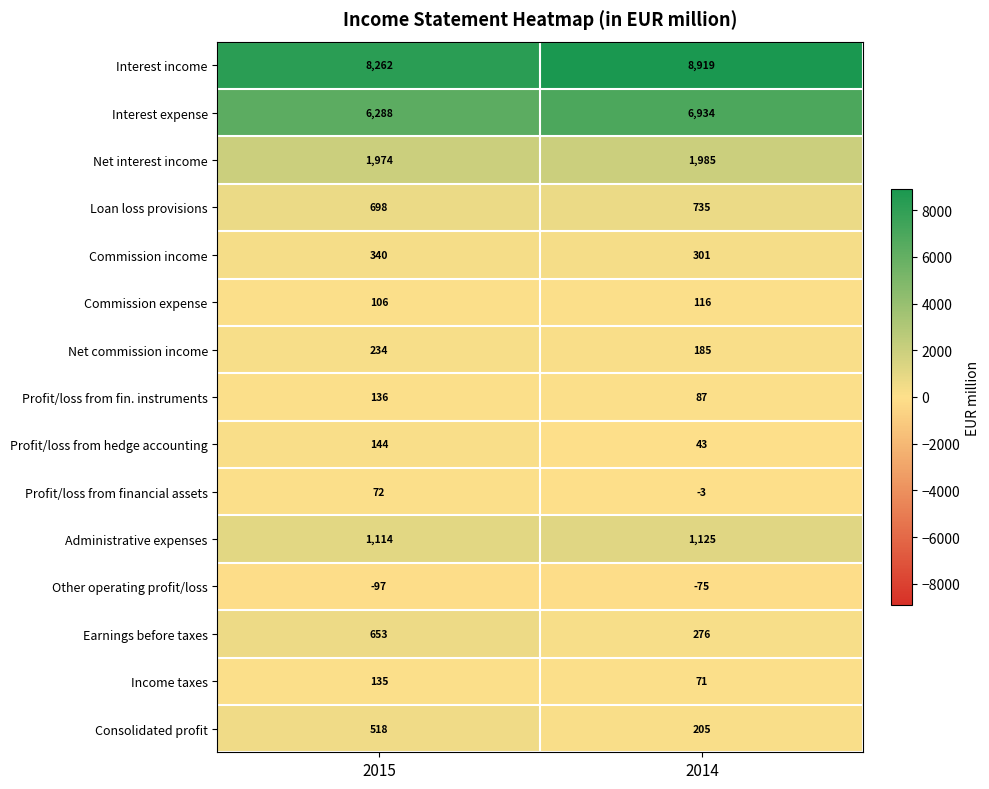

What is the total value across all series at 2015?

20577